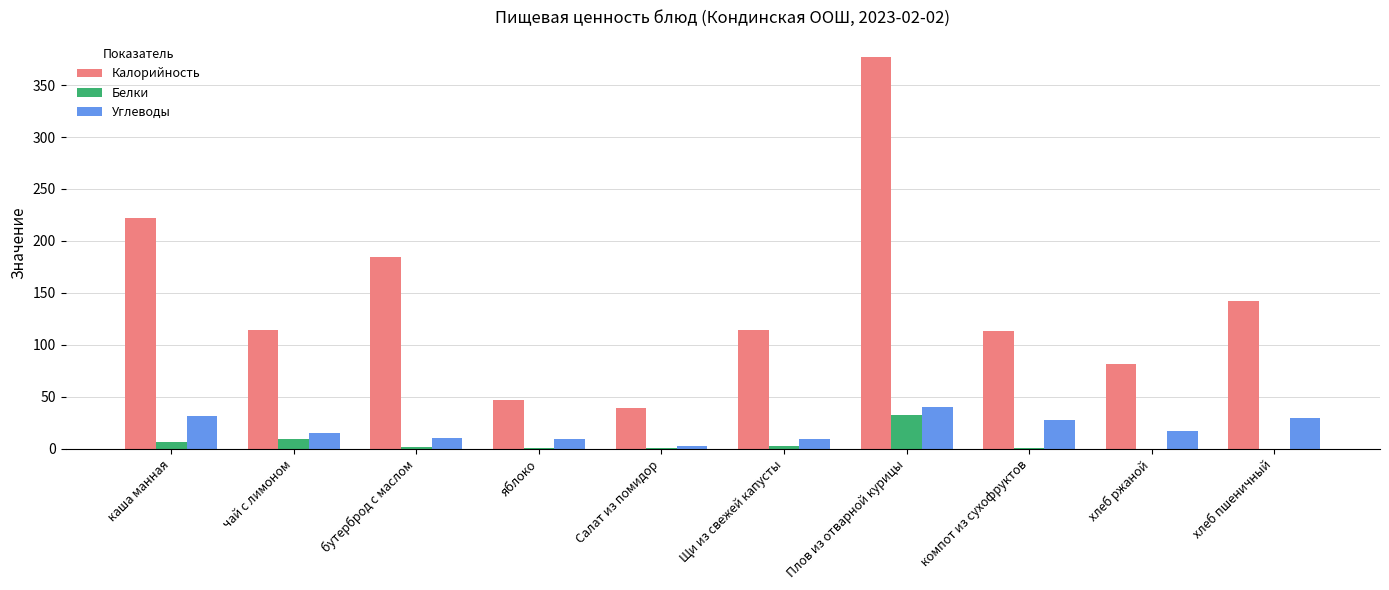

At which label does Калорийность first exceed 114?

каша манная